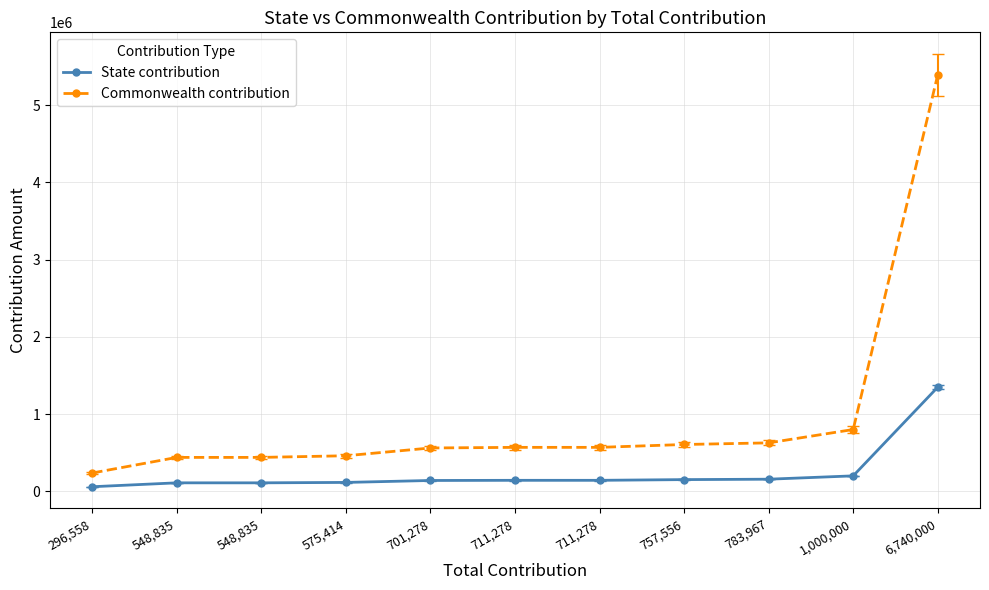

List the labels in order of State contribution value, smallest first.

296,558, 548,835, 548,835, 575,414, 701,278, 711,278, 711,278, 757,556, 783,967, 1,000,000, 6,740,000